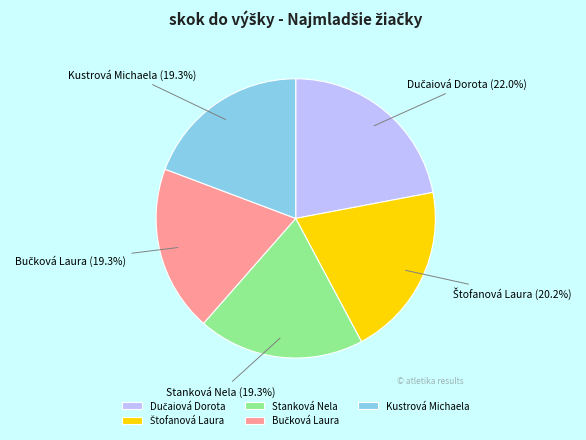

Does Kustrová Michaela account for over 50% of the chart?

No